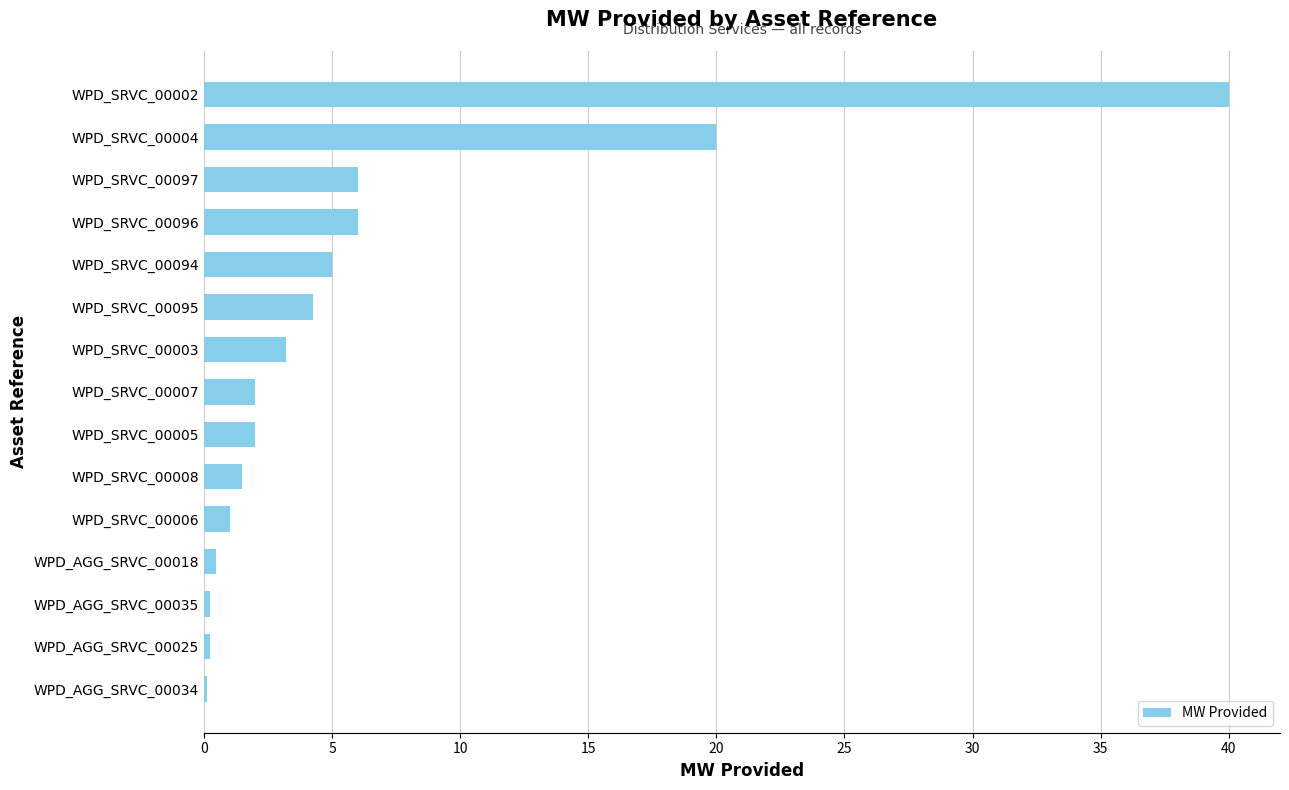

What is the maximum value shown in the chart?

40.0